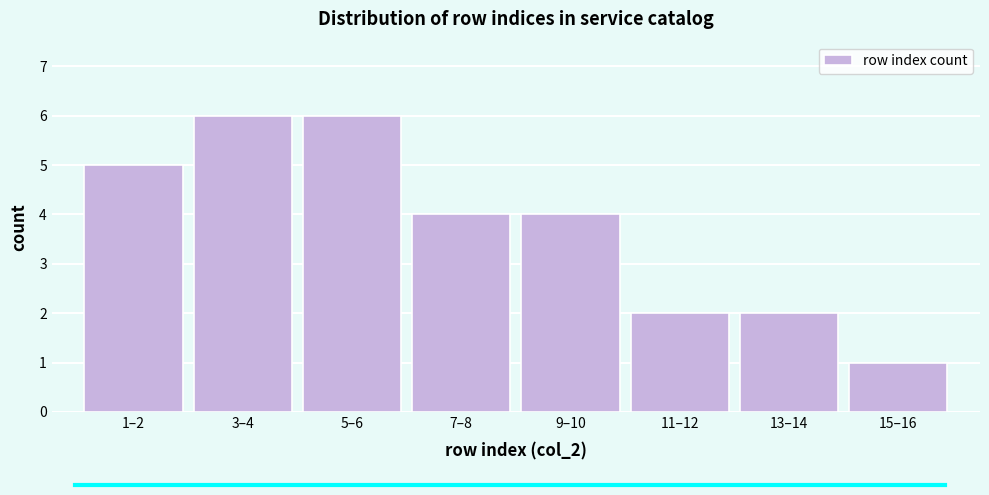

Reading right to left, list all the values displayed in this chart.

15–16=1	13–14=2	11–12=2	9–10=4	7–8=4	5–6=6	3–4=6	1–2=5